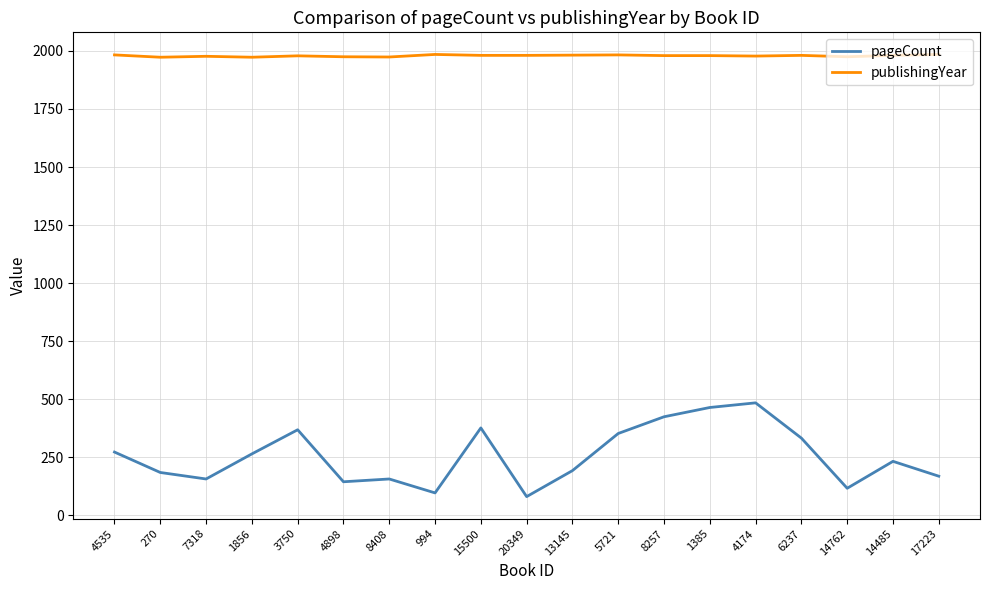

What is the lowest value of the pageCount series?

80